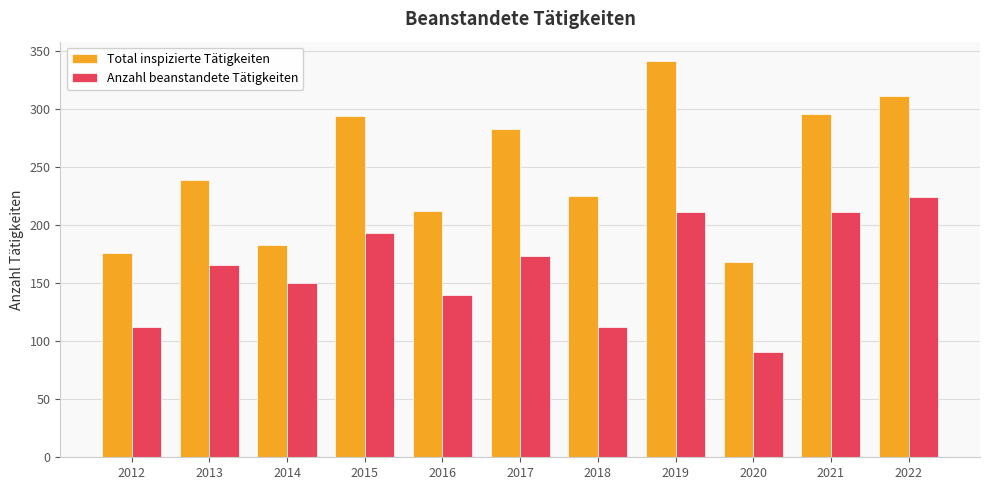

How many data points does each series have?

11